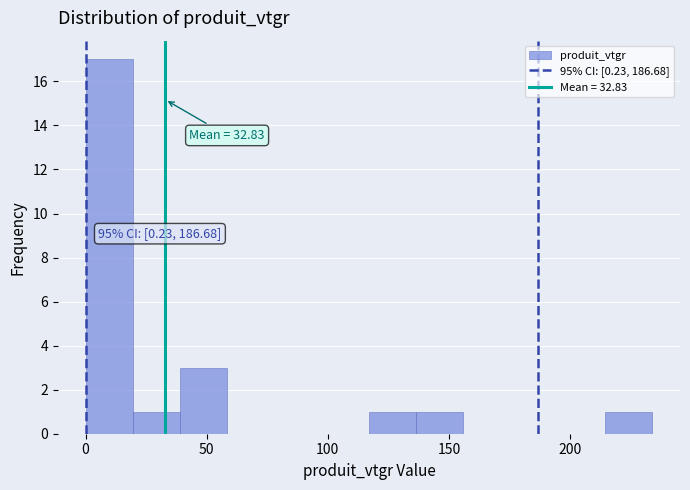

Read against the x-axis, roughly where is the centre of the tallest bar?

10